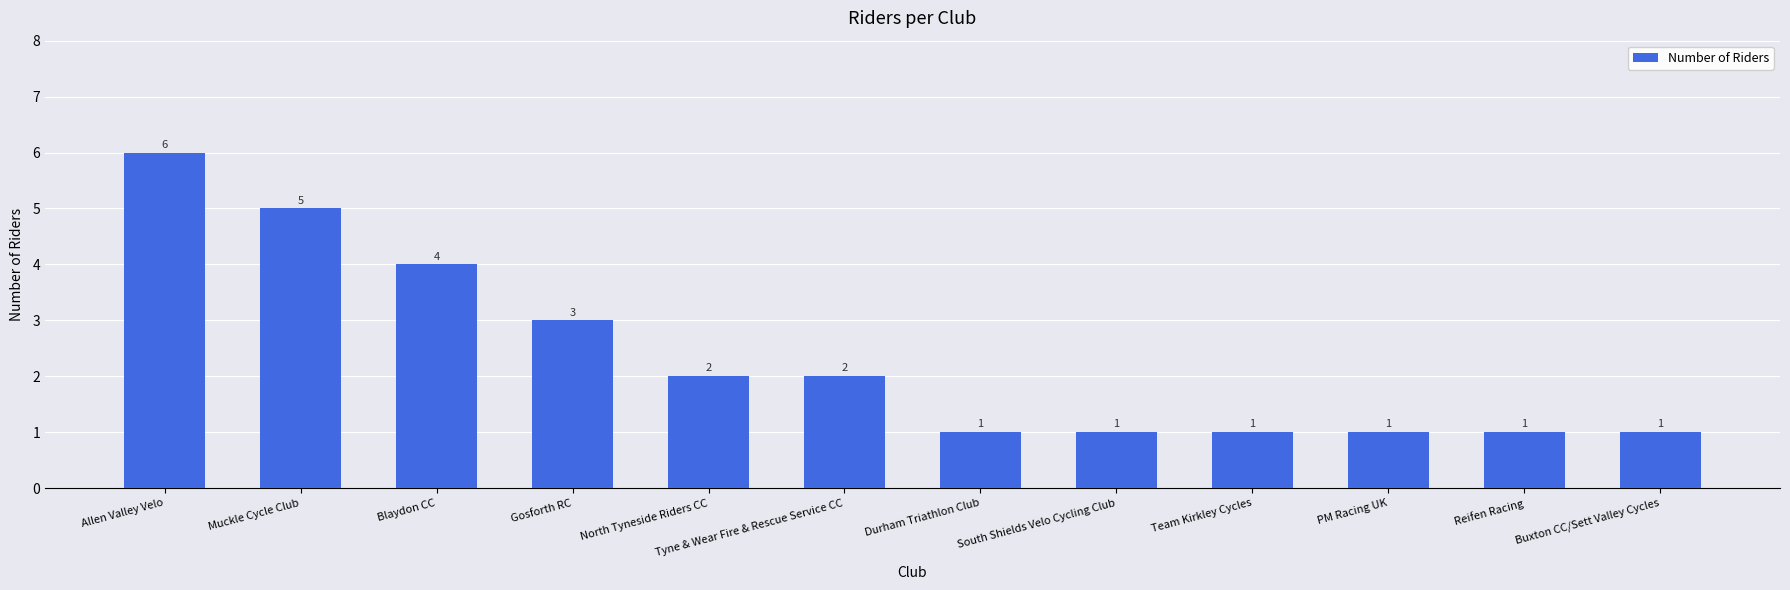

What is the difference between the second highest and minimum values?

4